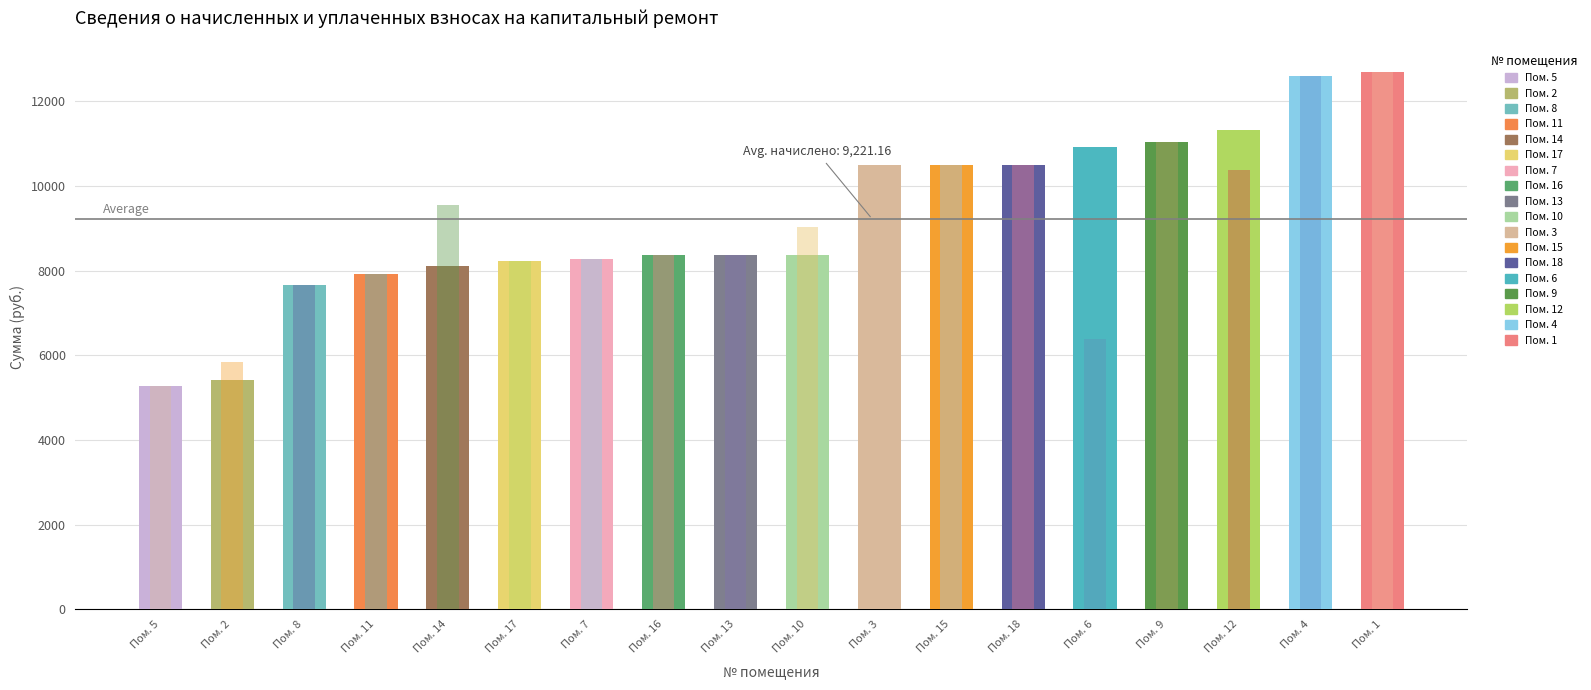

The value of уплачено at Пом. 11 is 7915.7. True or false?

True